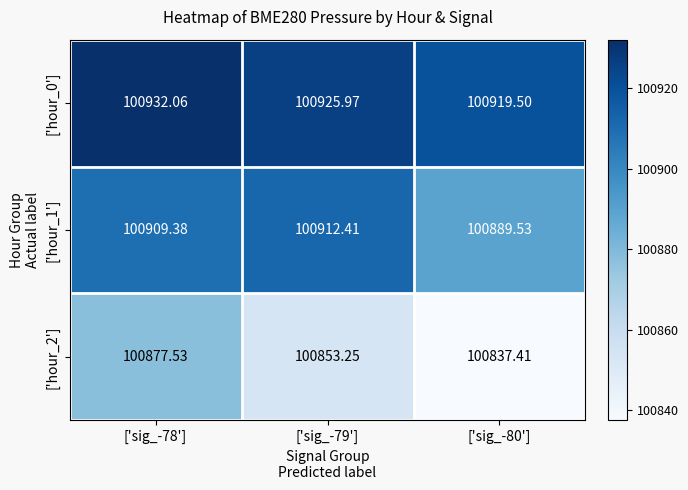

Is the value of ['hour_0'] at ['sig_-78'] greater than the value of ['hour_1'] at ['sig_-78']?

Yes